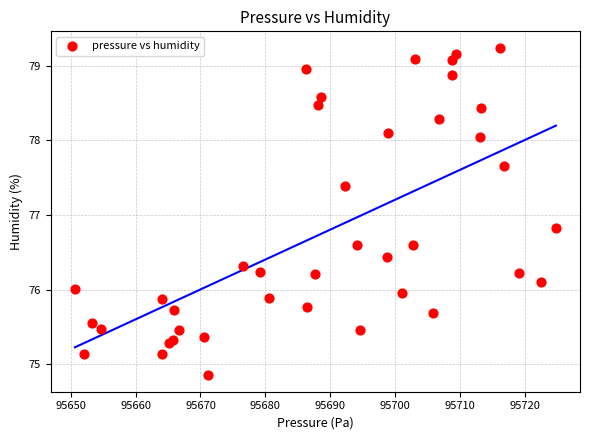

What Y value in the scatter plot is closest to 77?

76.8